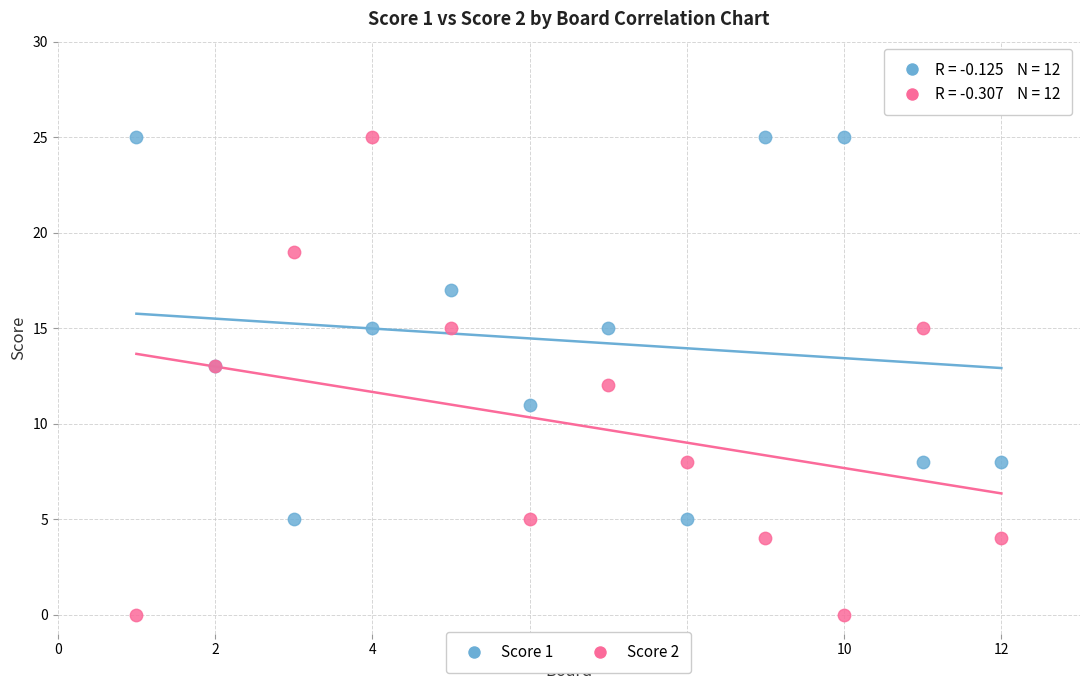

Which series has the widest spread of Y values?

Score 2